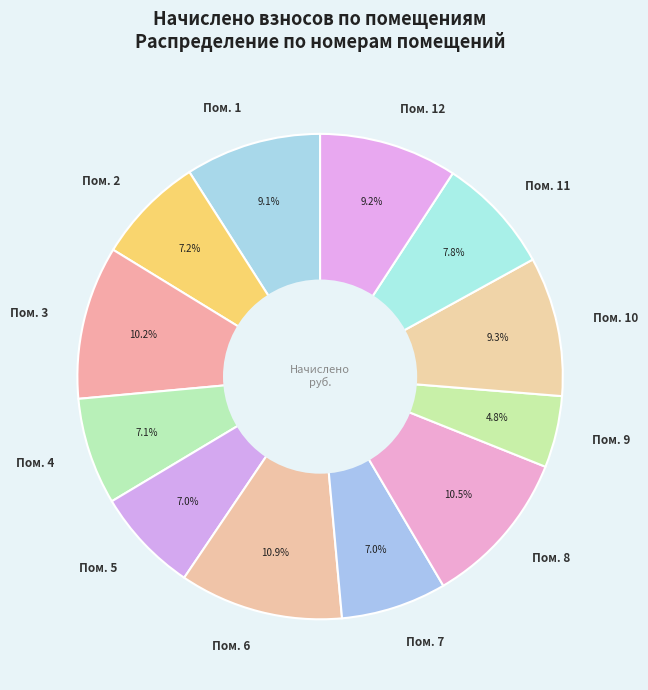

What is the ratio of the value at Пом. 11 to the value at Пом. 7?

1.1